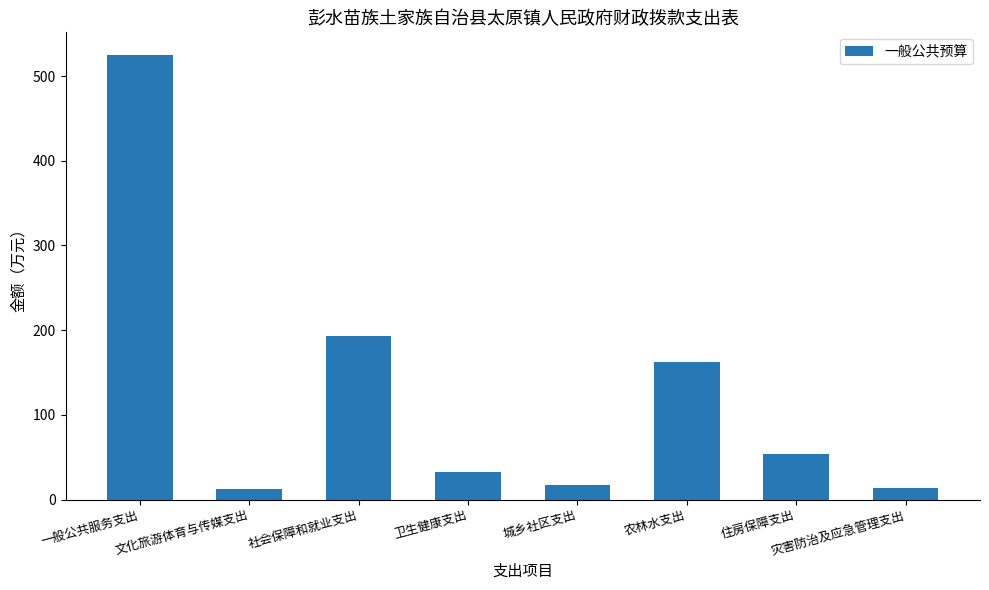

What is the smallest value displayed?

12.5